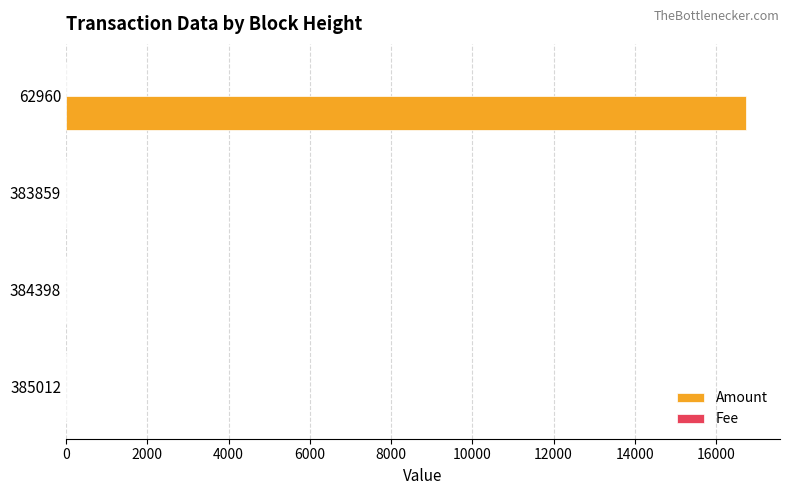

Which category has the highest value in the Amount series?

62960